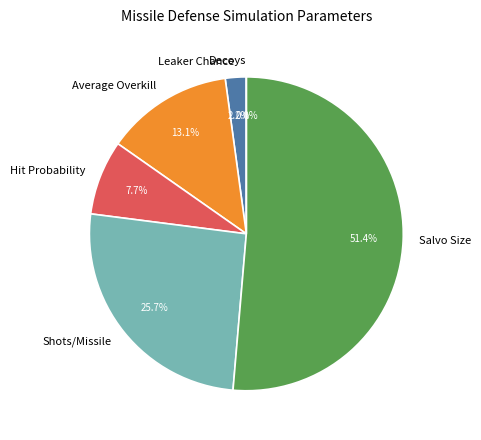

Does Salvo Size represent more than half of the total?

Yes